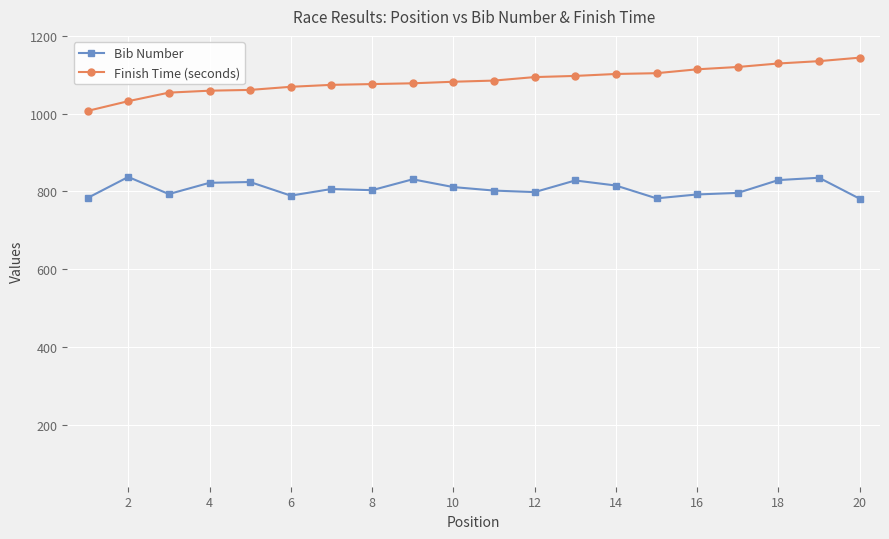

True or false: Bib Number has more than 0 interior local peaks.

True